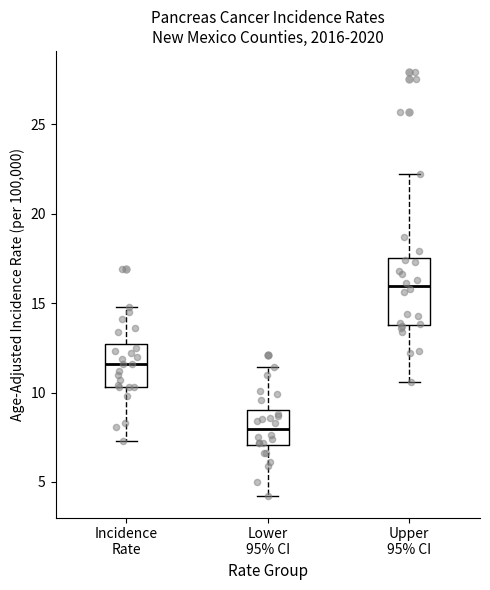

Reading left to right, read every box against the y-axis: the position of its median line, the range the box covers, and the ends of its whiskers. The values are not printed on the chart, so give them approximately, as read against the axis.

Incidence Rate: median 11.5, box 10.5 to 12.5, whiskers 7.5 to 15.0
Lower 95% CI: median 8.0, box 7.0 to 9.0, whiskers 4.0 to 11.5
Upper 95% CI: median 16.0, box 14.0 to 17.5, whiskers 10.5 to 22.0